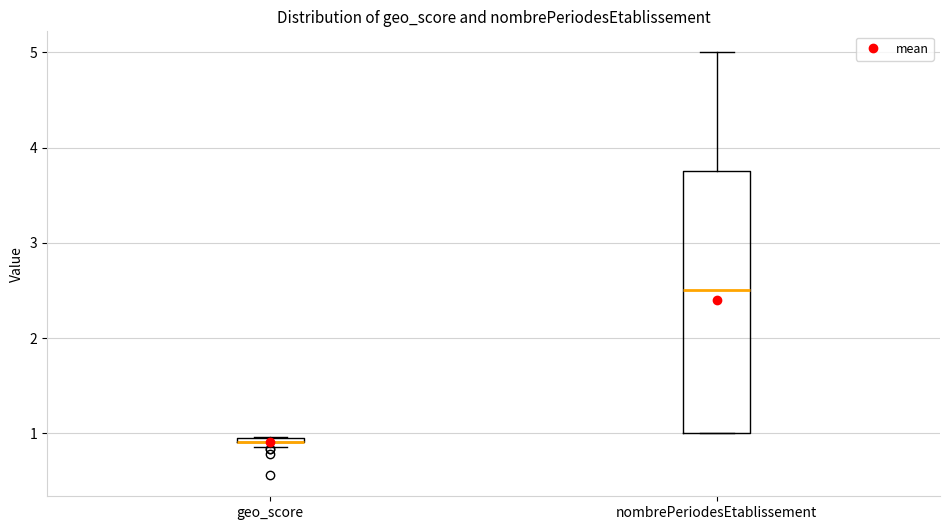

Which box is the tallest, from its lower edge to its upper edge?

nombrePeriodesEtablissement